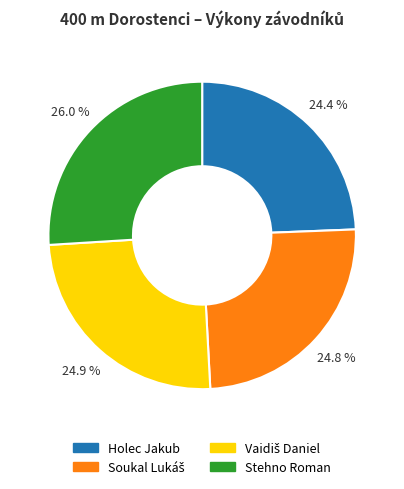

Which category has the biggest portion of the pie?

Stehno Roman